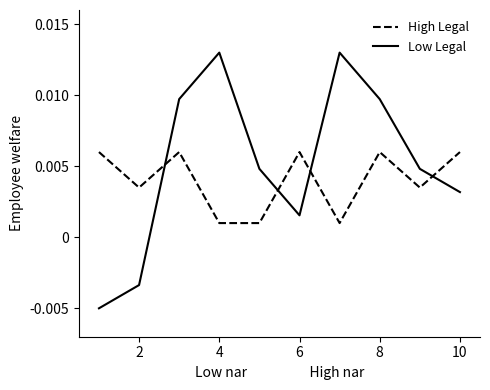

Rank the series by their average value, from highest to lowest.

Low Legal, High Legal